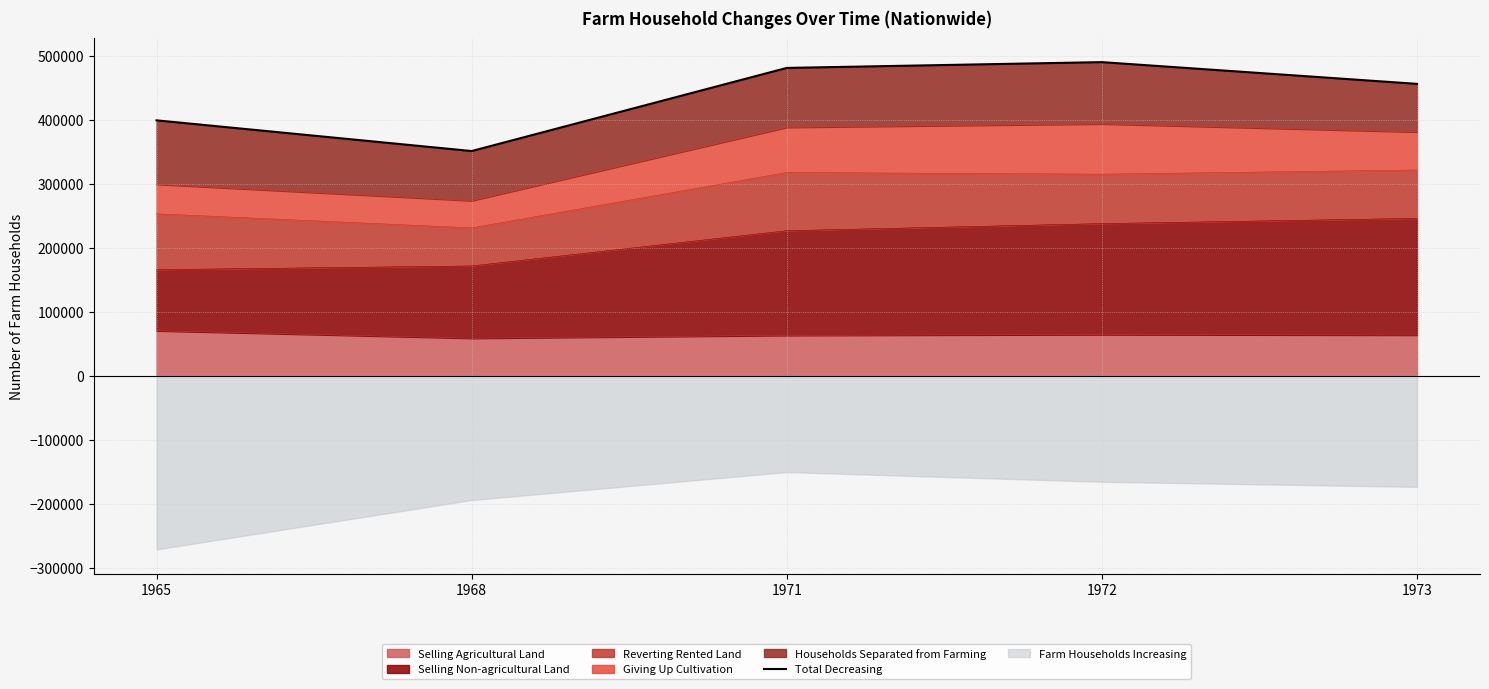

What is the change in value from 1971 to 1972?

+9050